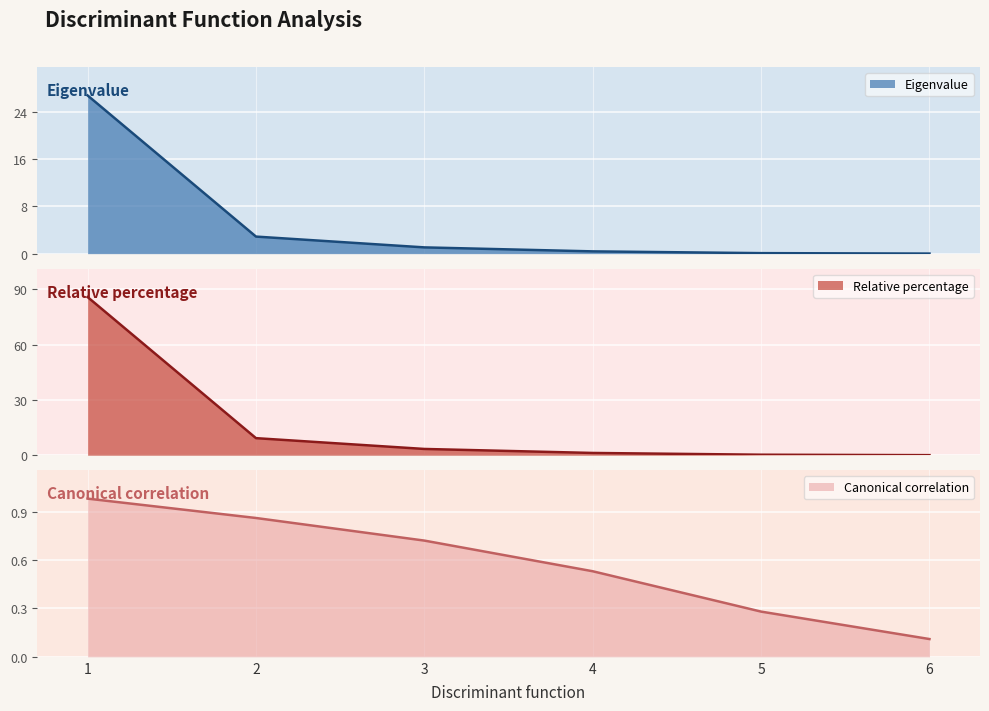

What is the value of the Canonical correlation point at the 6th from the left?

0.1